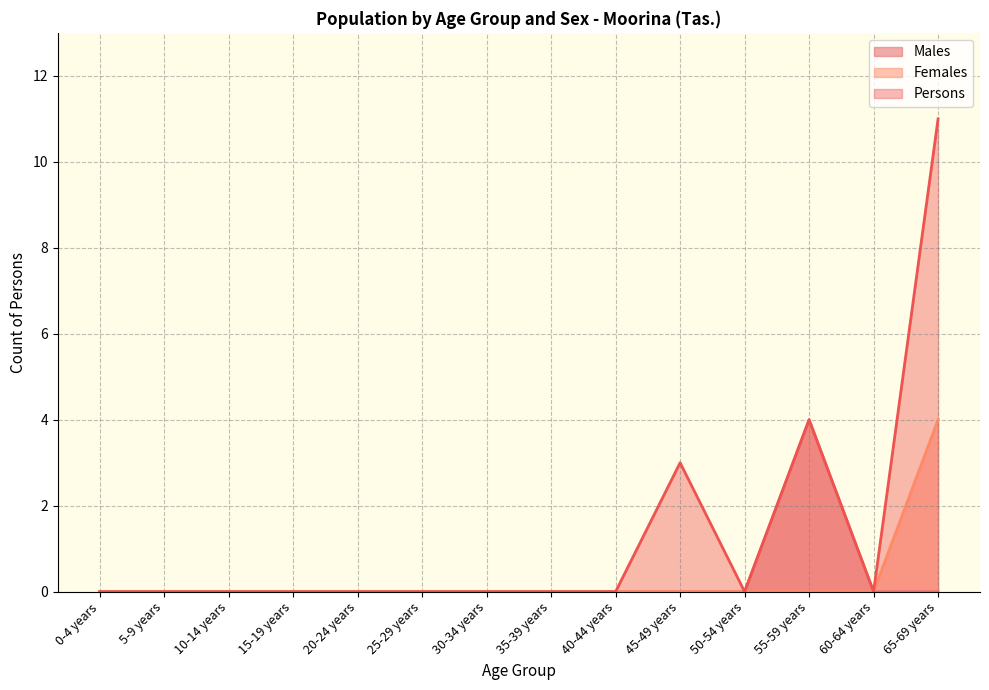

The value of Persons at 10-14 years is 0. True or false?

True